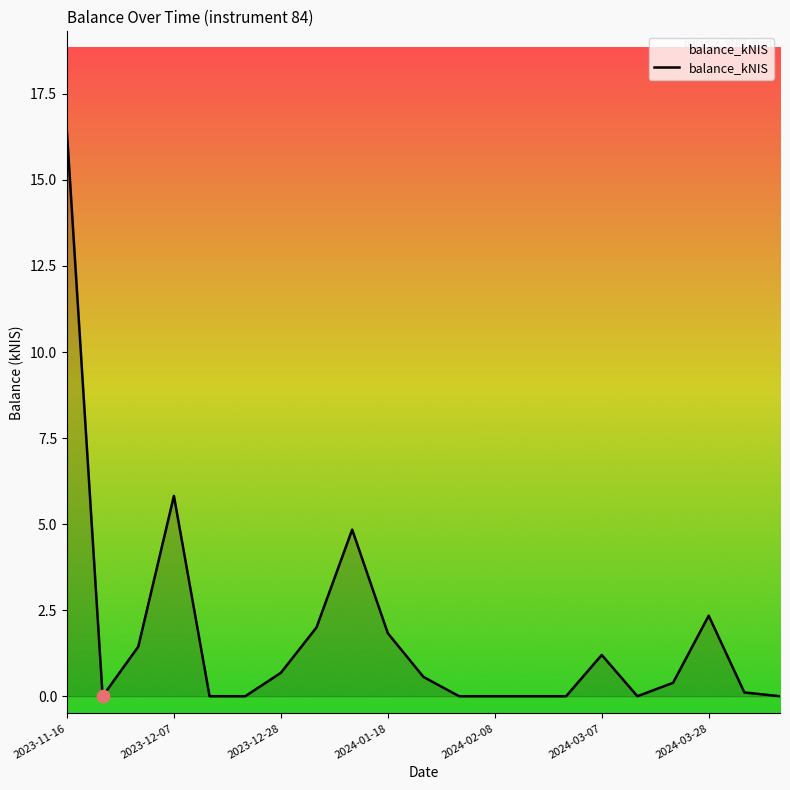

What is the greatest value displayed?

16.4